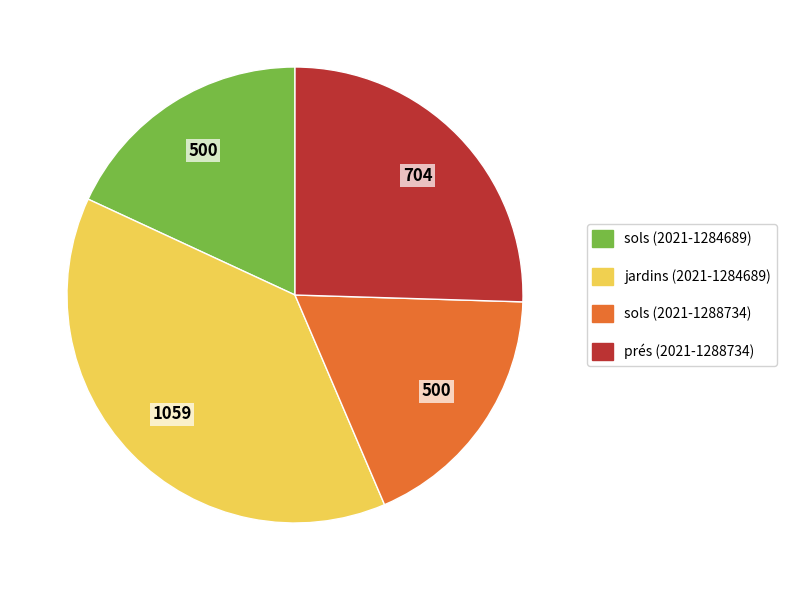

Is it true that prés (2021-1288734) is 25% of the pie?

True